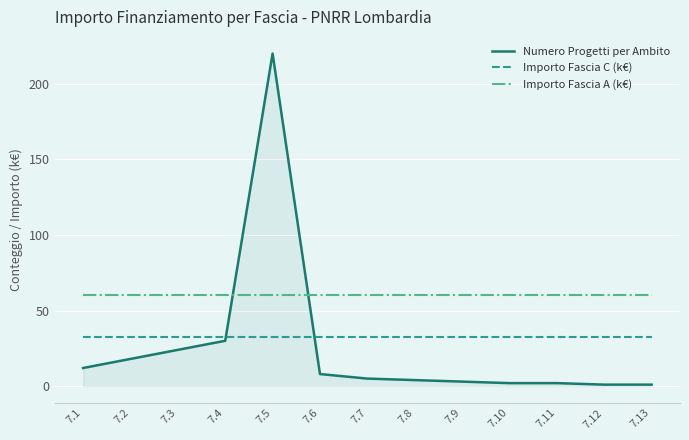

Which series has the largest total across all categories?

Importo Fascia A (k€)